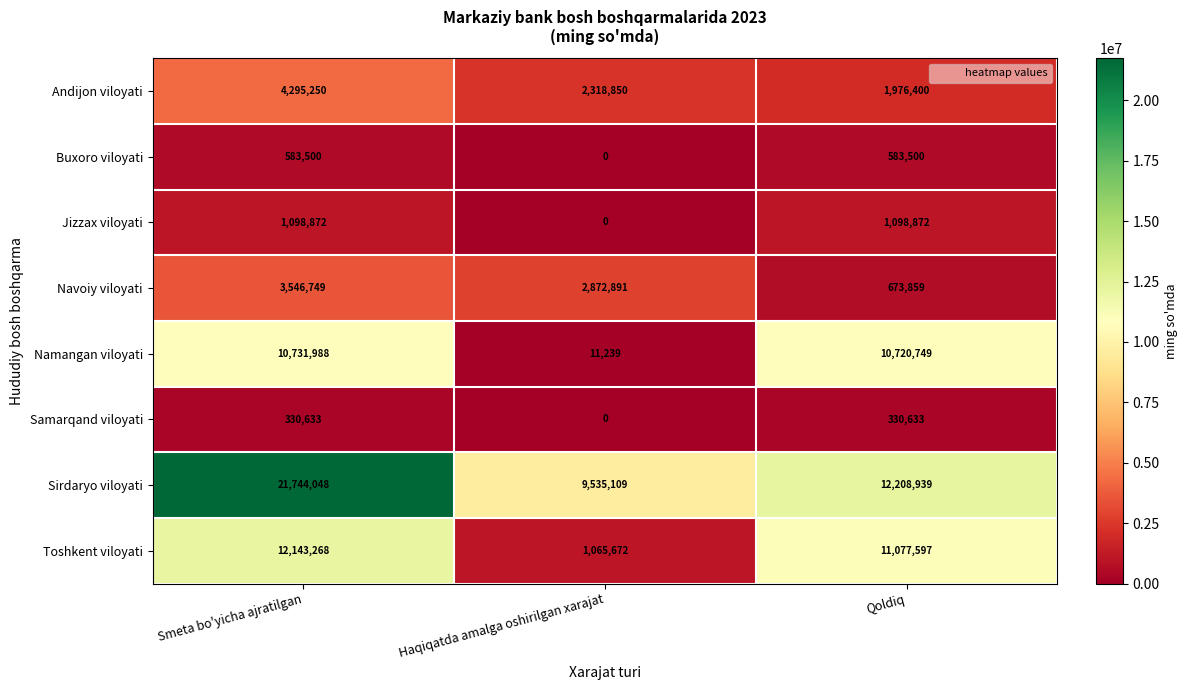

At which category is the sum across all series the highest?

Smeta bo'yicha ajratilgan